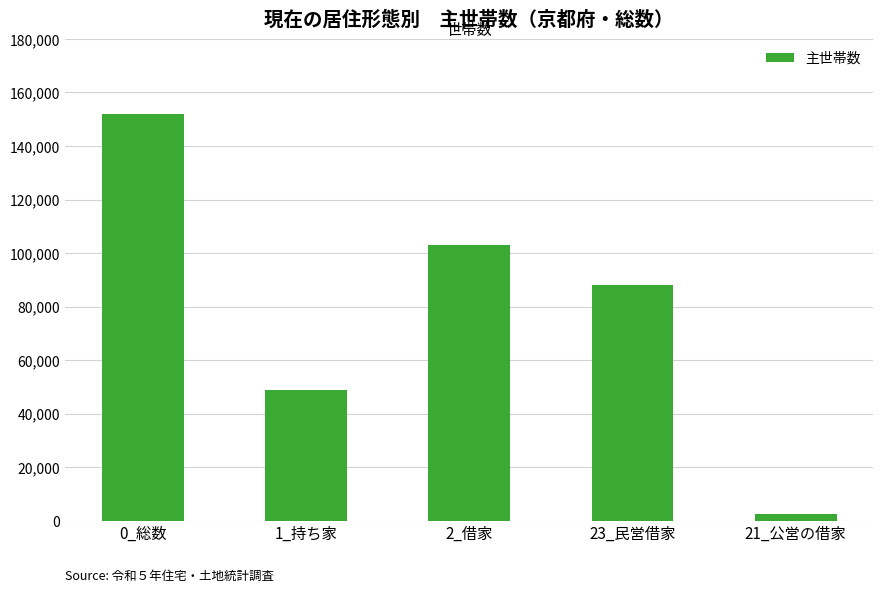

Reading left to right, list all the values displayed in this chart.

0_総数=152000	1_持ち家=49000	2_借家=103000	23_民営借家=88000	21_公営の借家=2700